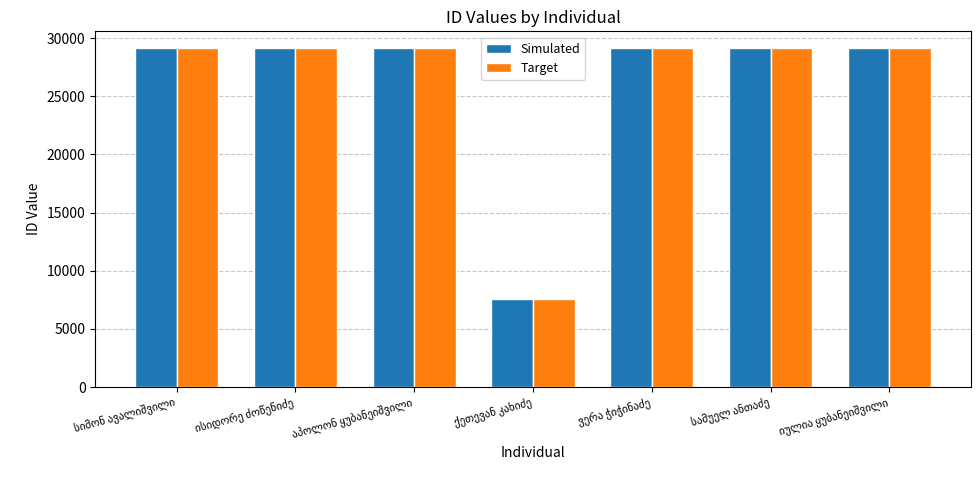

What is the highest value of the Simulated series?

29126